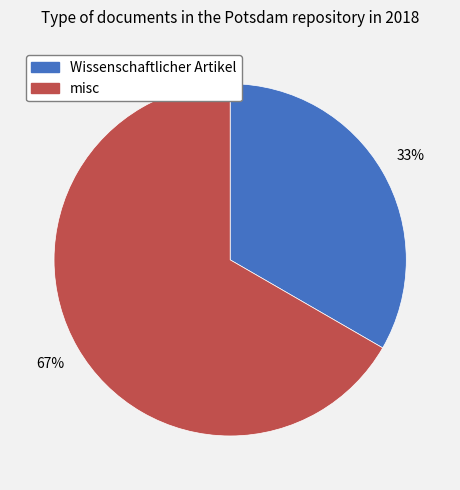

Rank the categories by value from highest to lowest.

misc, Wissenschaftlicher Artikel